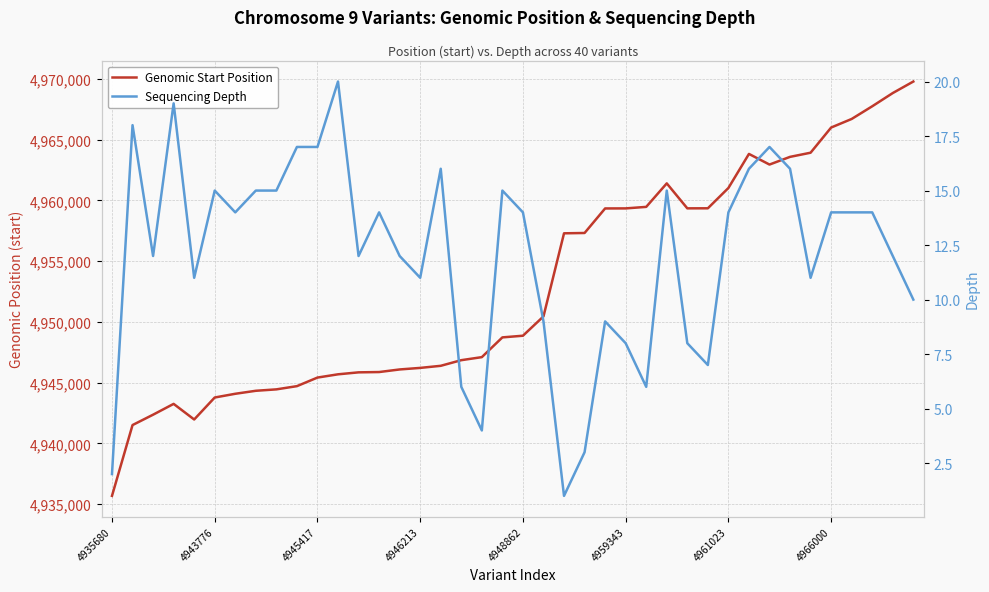

How many interior local valleys does the Sequencing Depth series have?

10